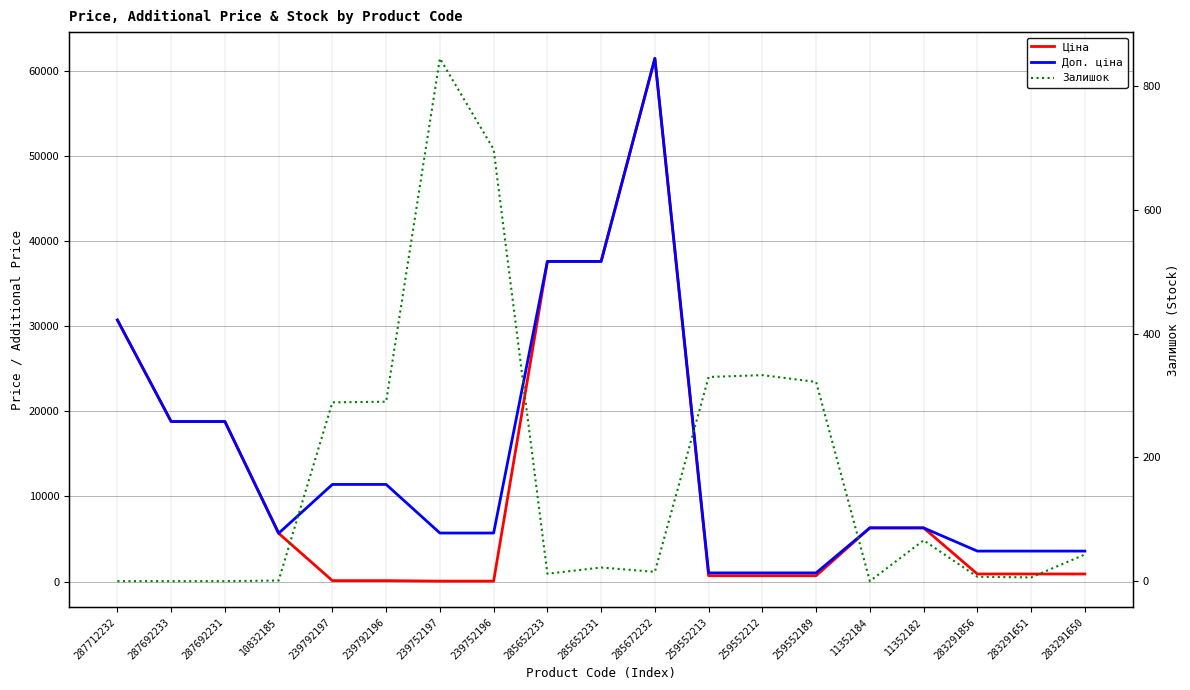

Does the chart display data point markers on the line(s)?

No